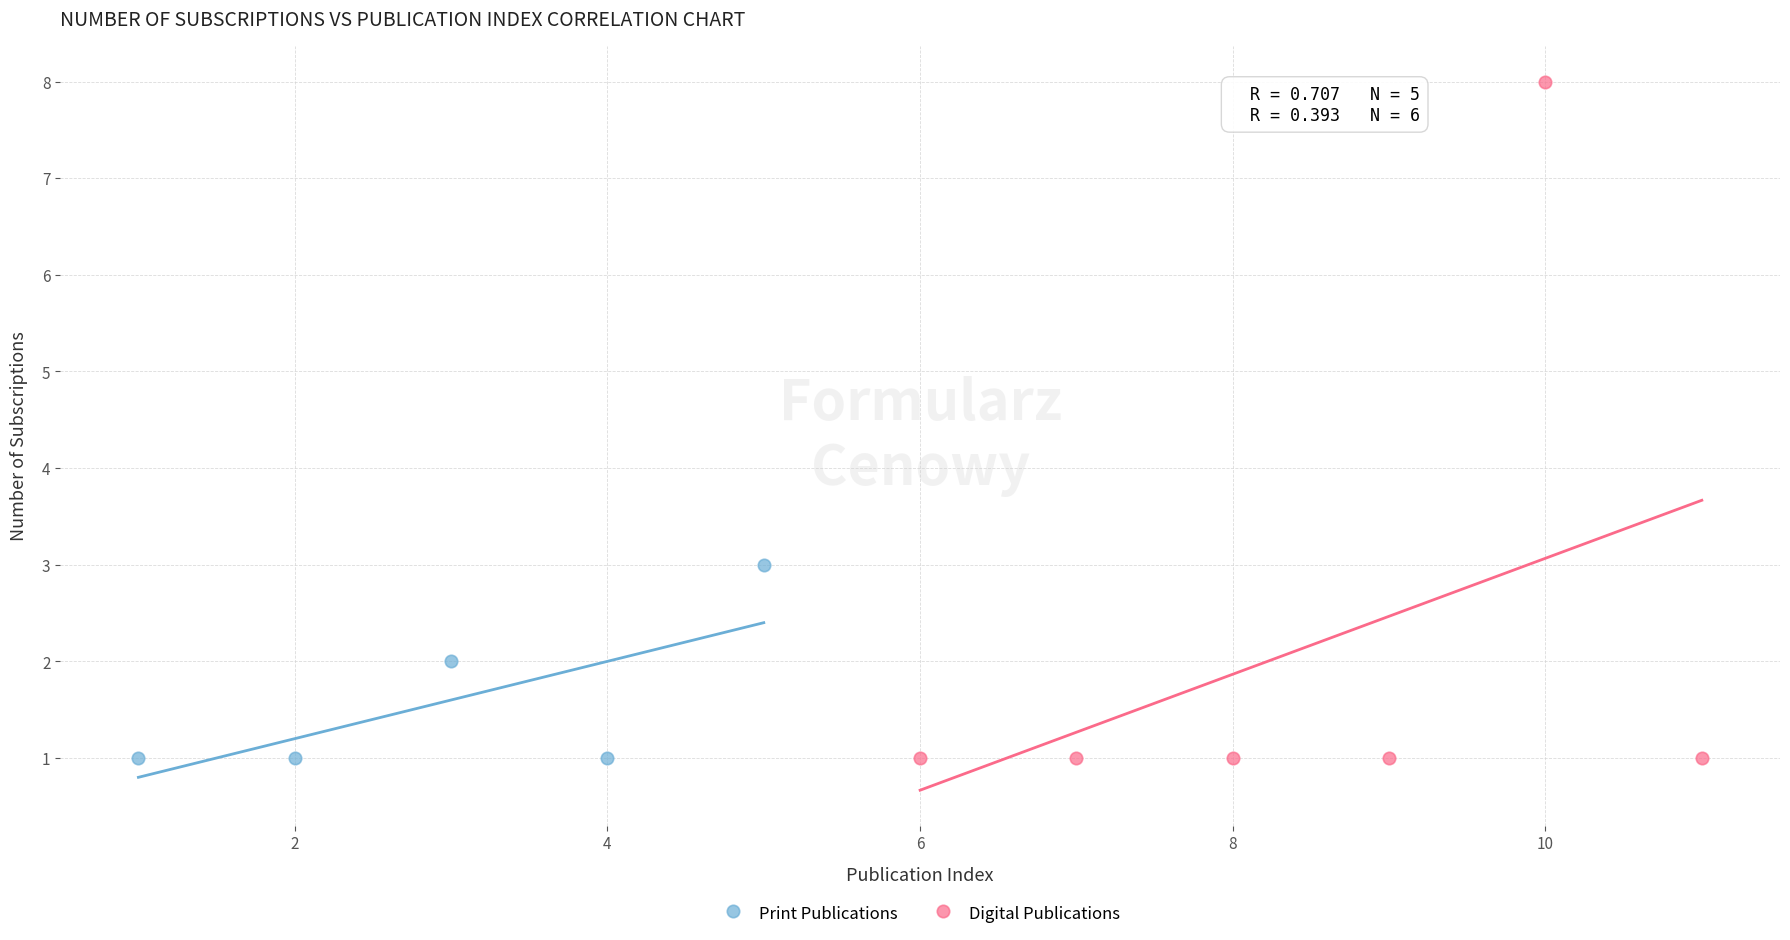

Which series has the widest spread of Y values?

Digital Publications